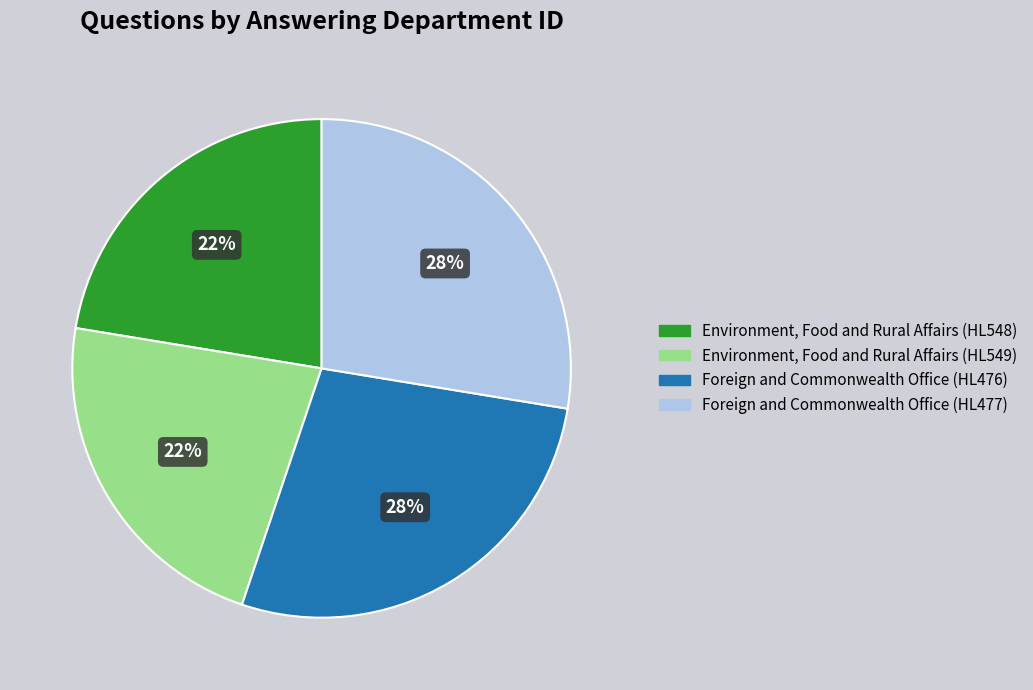

Is the sum of Environment, Food and Rural Affairs (HL548) and Environment, Food and Rural Affairs (HL549) greater than half?

No